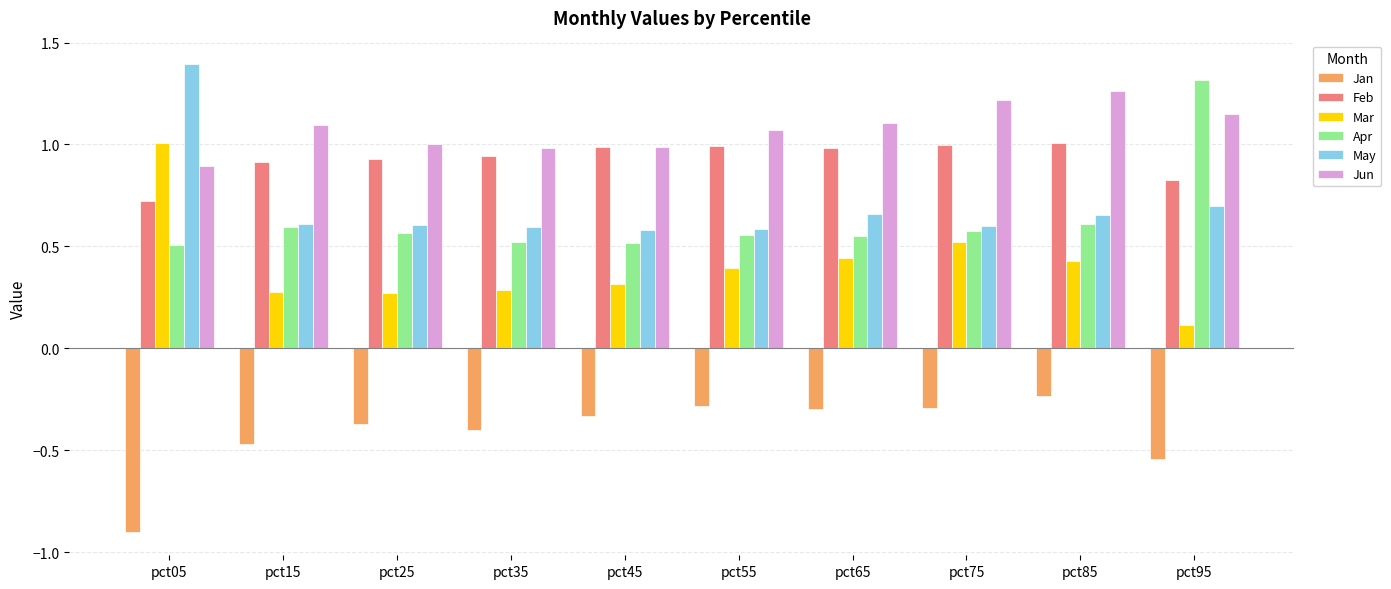

How many bars are there in each group?

6